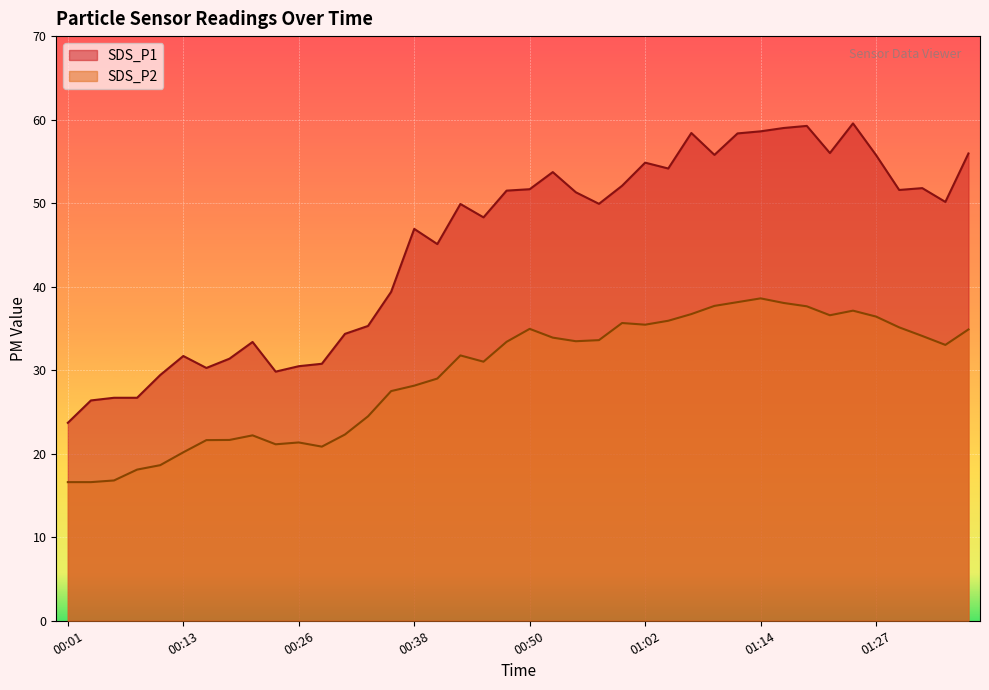

In SDS_P1, how many points are lower than both neighbors (excluding endpoints)?

10